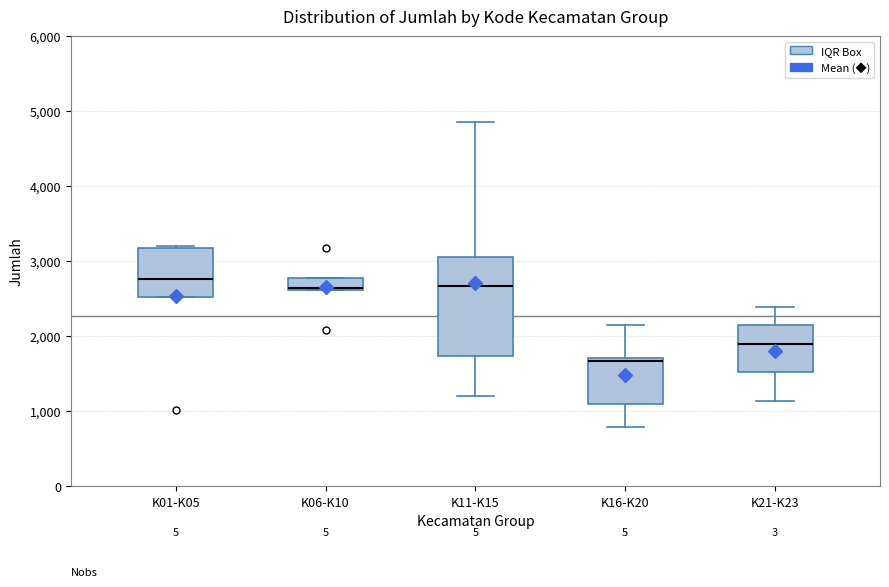

Reading left to right, transcribe this box plot: for each box, give where its median line is, the range the box spans, and where its two whiskers end, as read against the y-axis. The values are not printed on the chart, so give them approximately, as read against the axis.

K01-K05: median 2800, box 2500 to 3200, whiskers 2500 to 3200
K06-K10: median 2600, box 2600 to 2800, whiskers 2600 to 2800
K11-K15: median 2700, box 1700 to 3100, whiskers 1200 to 4900
K16-K20: median 1700 (just below the box's upper edge), box 1100 to 1700, whiskers 800 to 2100
K21-K23: median 1900, box 1500 to 2100, whiskers 1100 to 2400